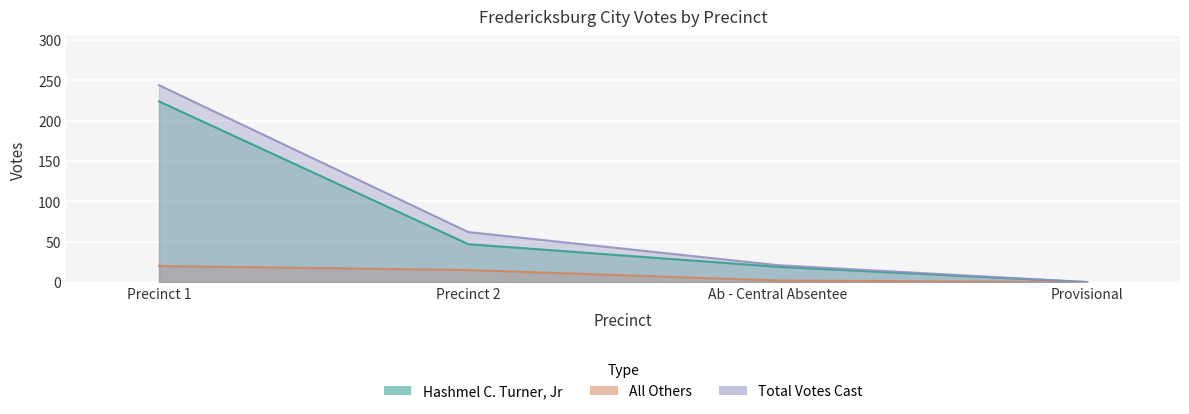

Is the value of All Others at Precinct 2 greater than the value of Hashmel C. Turner, Jr at Ab - Central Absentee?

No